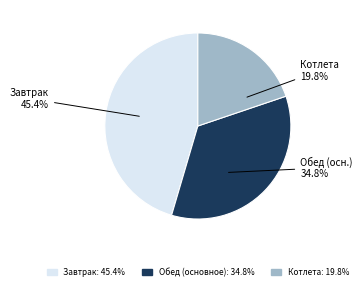

Does any single category account for the majority?

No